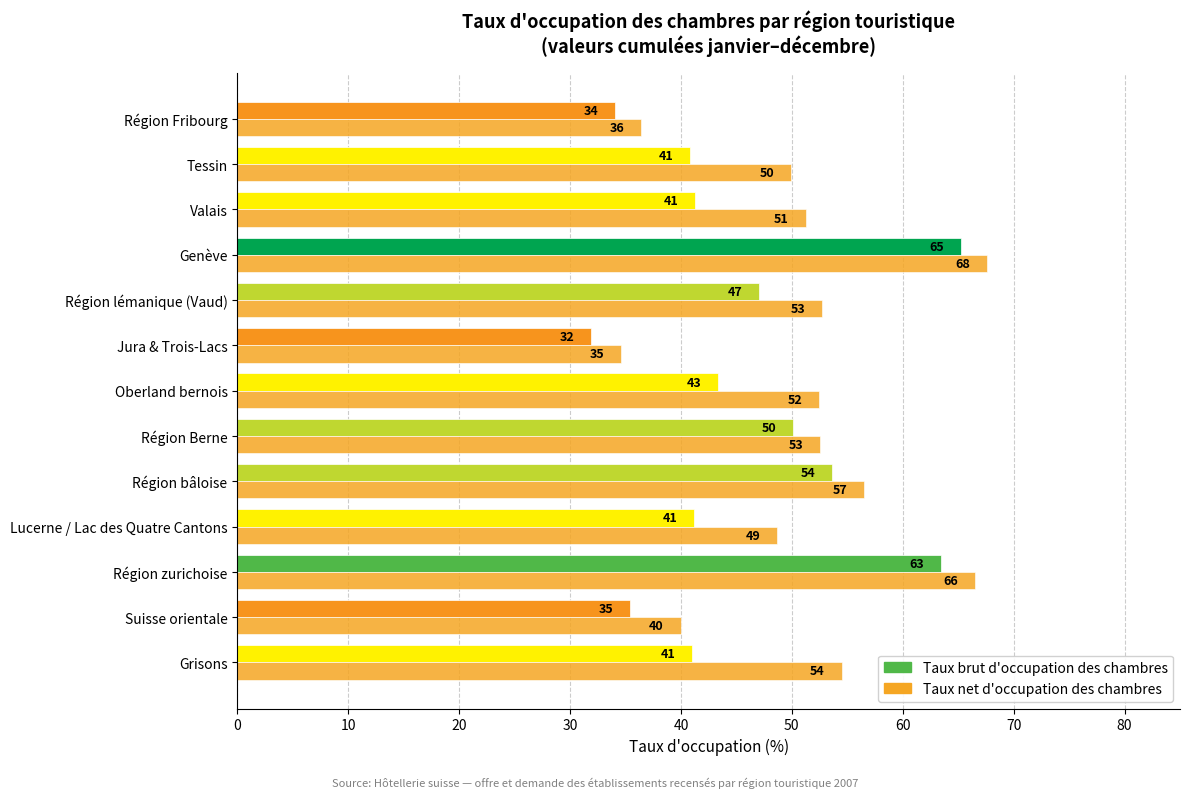

What are all the series names shown in the legend?

Taux brut d'occupation des chambres, Taux net d'occupation des chambres